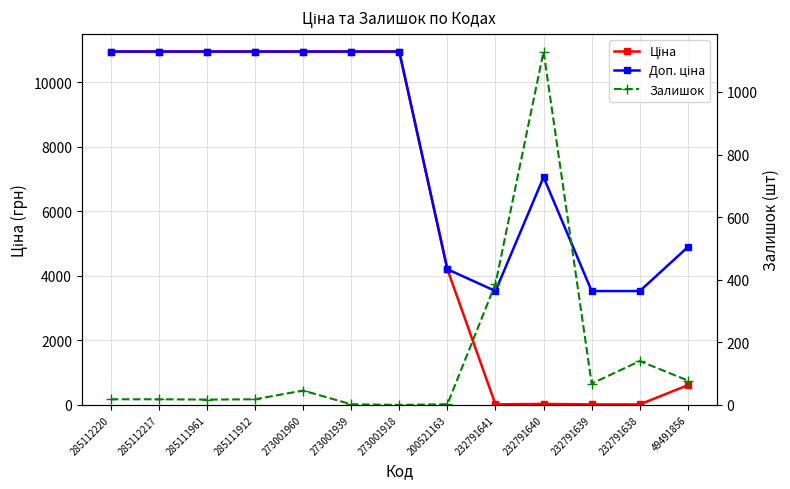

At which category does Залишок reach its first local peak?

273001960